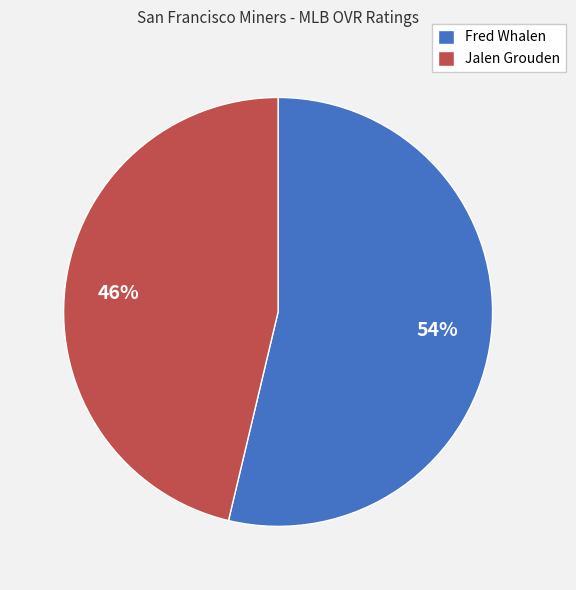

What is the ratio of the value at Fred Whalen to the value at Jalen Grouden?

1.2